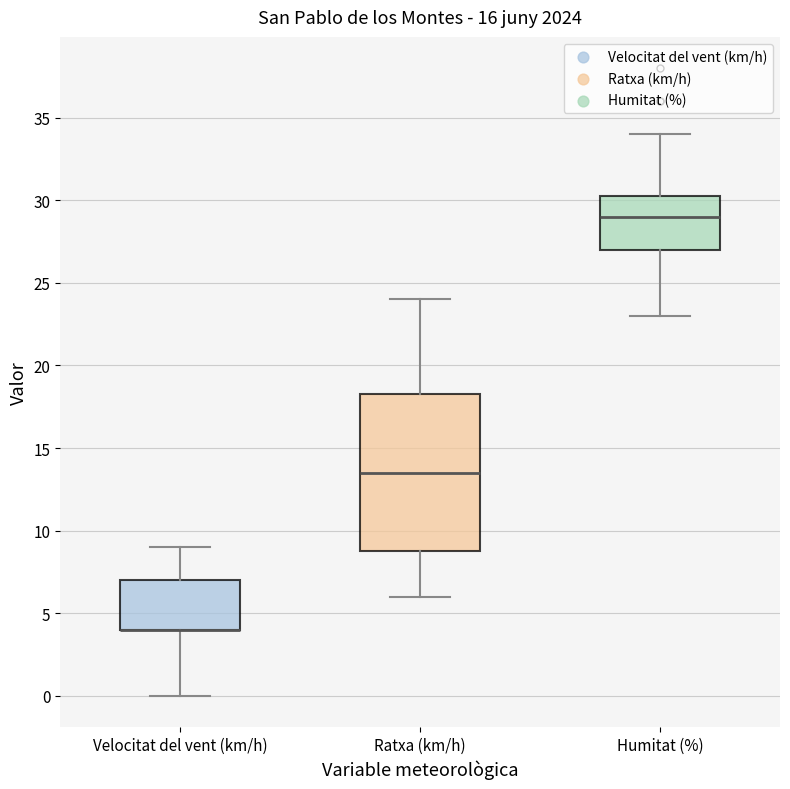

Reading left to right, read every box against the y-axis: the position of its median line, the range the box covers, and the ends of its whiskers. The values are not printed on the chart, so give them approximately, as read against the axis.

Velocitat del vent (km/h): median 4.0 (drawn on the box's lower edge), box 4.0 to 7.0, whiskers 0.0 to 9.0
Ratxa (km/h): median 13.5, box 9.0 to 18.5, whiskers 6.0 to 24.0
Humitat (%): median 29.0, box 27.0 to 30.5, whiskers 23.0 to 34.0